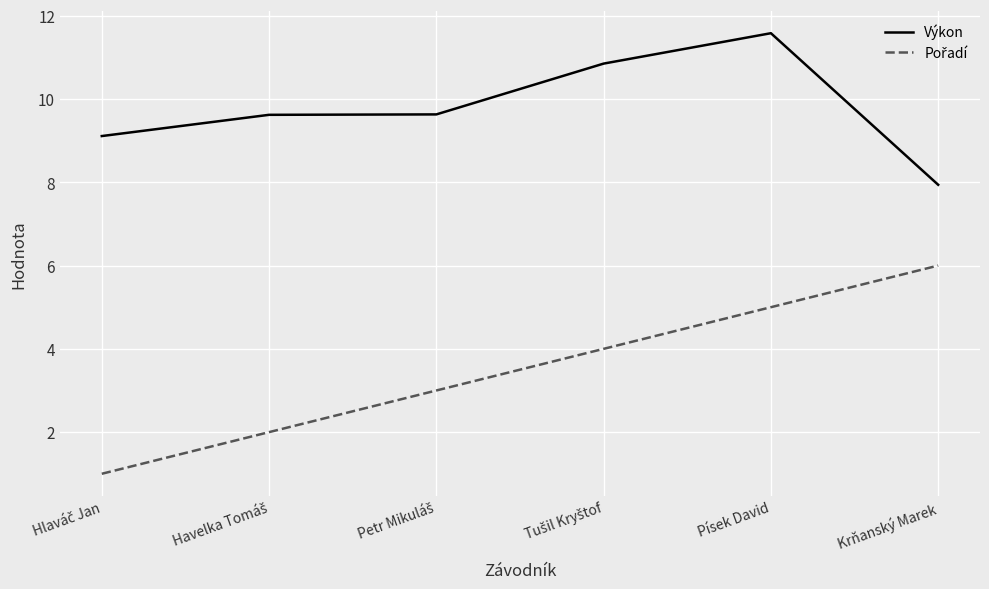

What is the difference between the maximum and minimum values in the Výkon series?

3.6